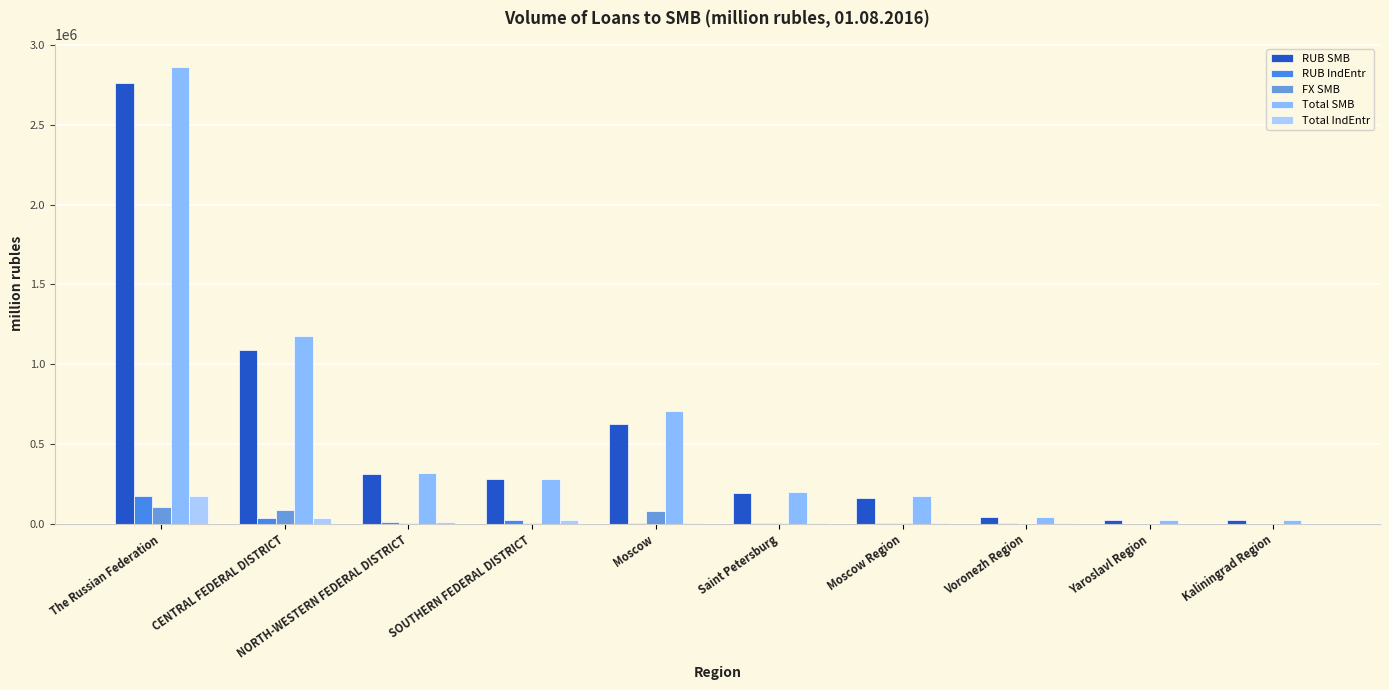

What is the approximate value of Total SMB at Kaliningrad Region, to the nearest 50?

22300